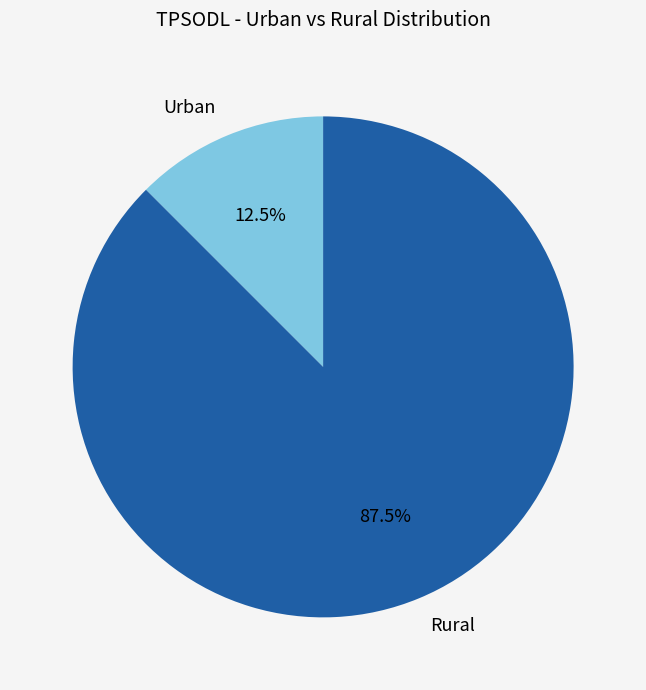

Rank the categories by value from lowest to highest.

Urban, Rural